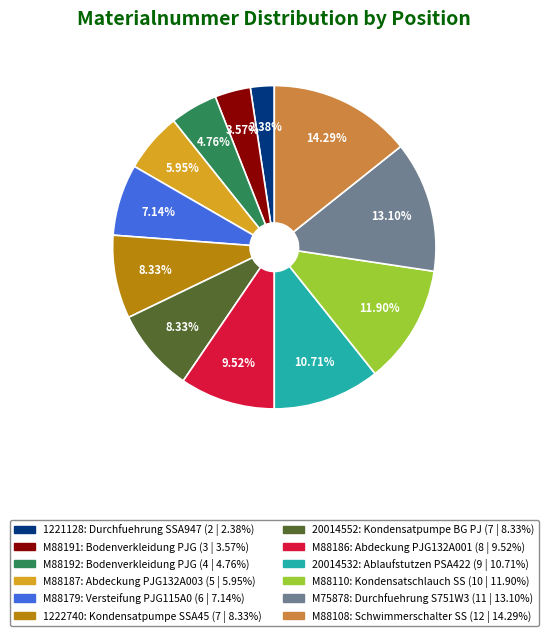

To the nearest percent, what is the difference between the largest and smallest slice percentages?

12%